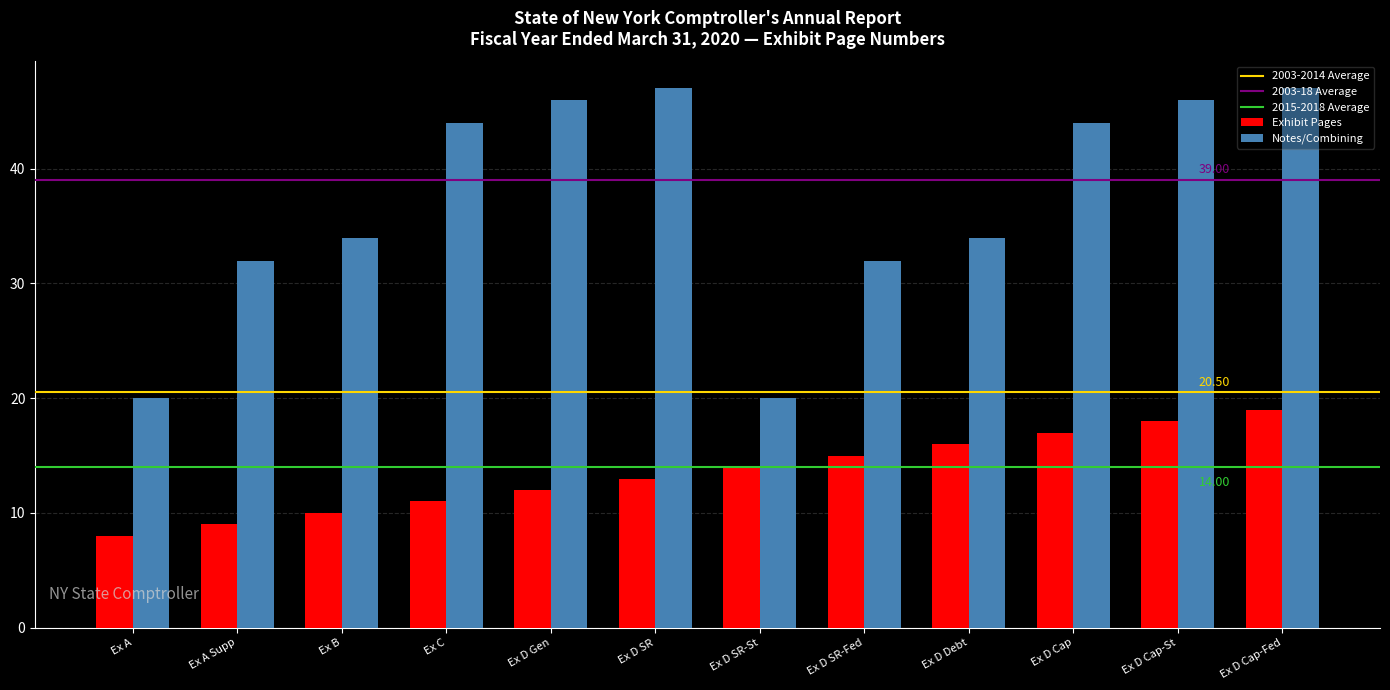

List the labels in order of Exhibit Pages value, largest first.

Ex D Cap-Fed, Ex D Cap-St, Ex D Cap, Ex D Debt, Ex D SR-Fed, Ex D SR-St, Ex D SR, Ex D Gen, Ex C, Ex B, Ex A Supp, Ex A